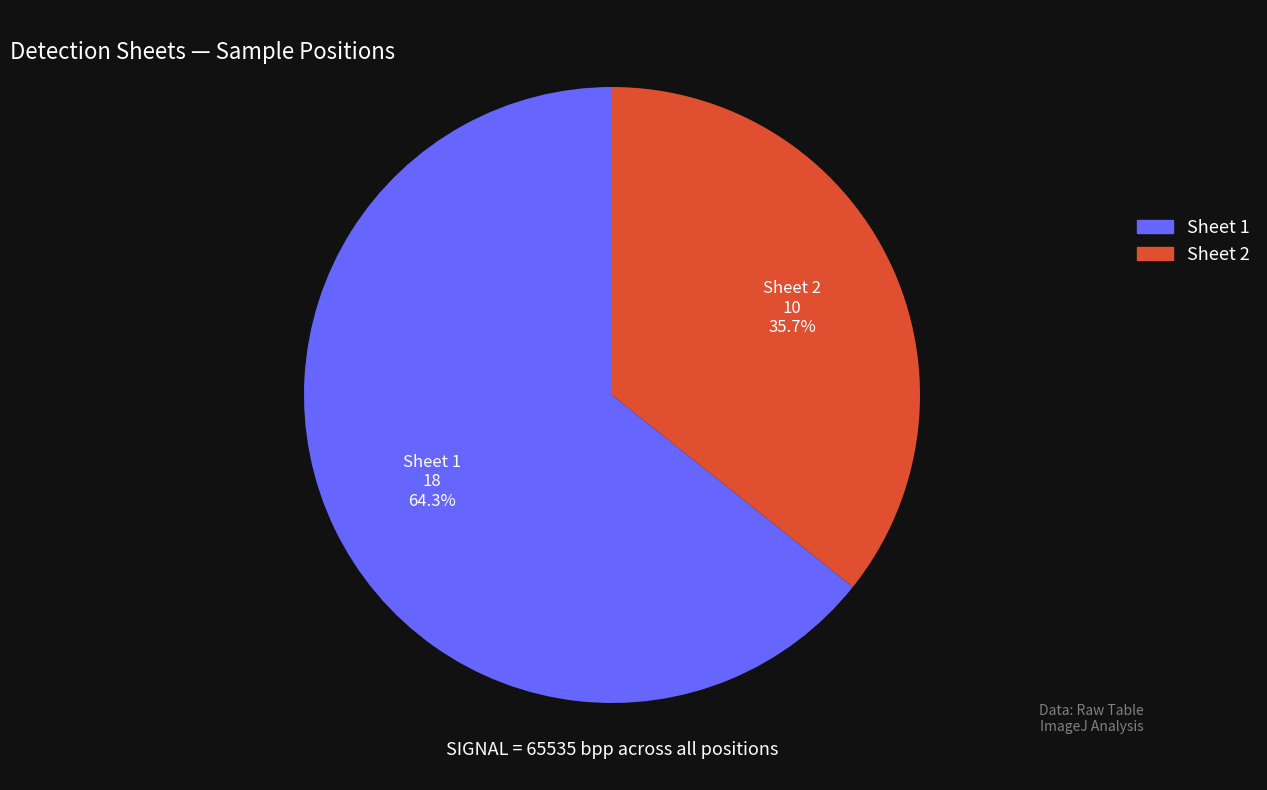

What is the largest slice in the pie chart?

Sheet 1